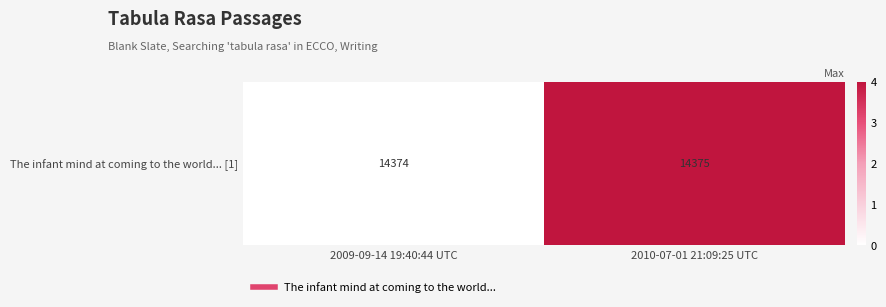

Count the number of categories in the chart.

2